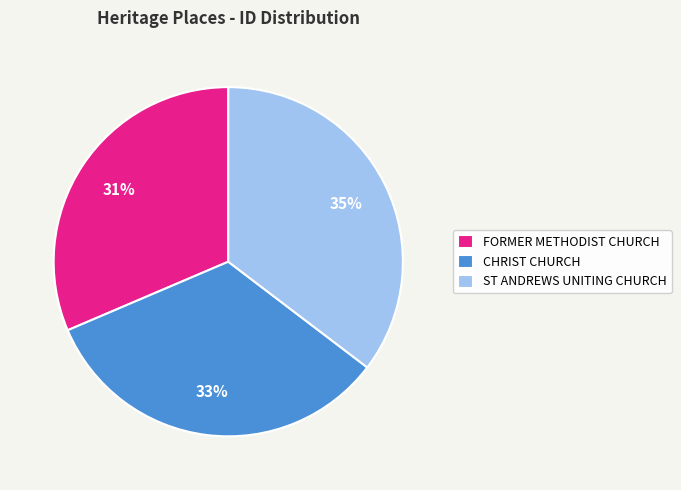

Which category has the biggest portion of the pie?

ST ANDREWS UNITING CHURCH